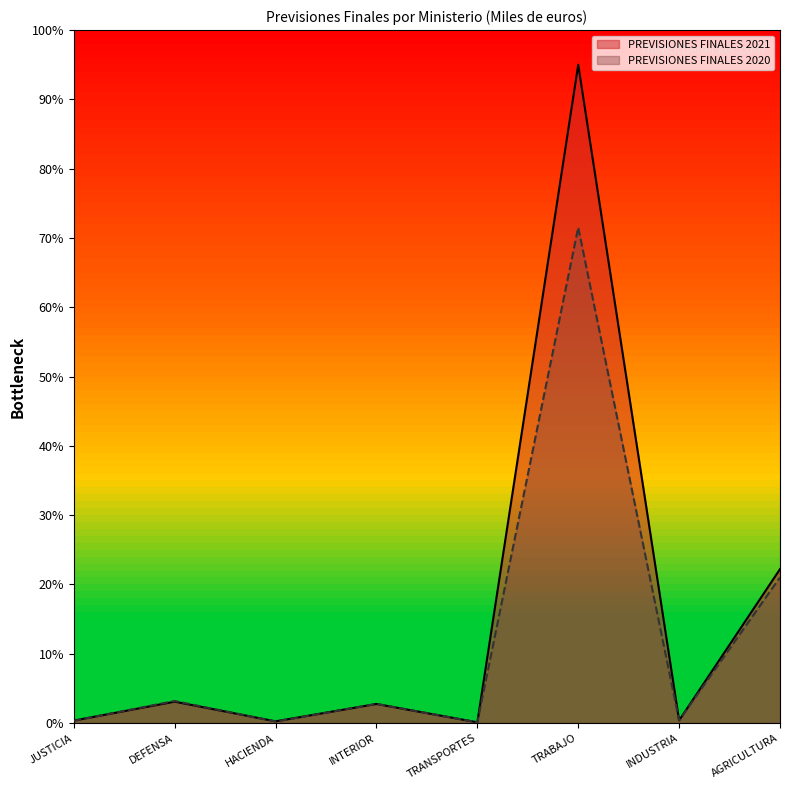

At which category does PREVISIONES FINALES 2021 reach its first local valley?

HACIENDA